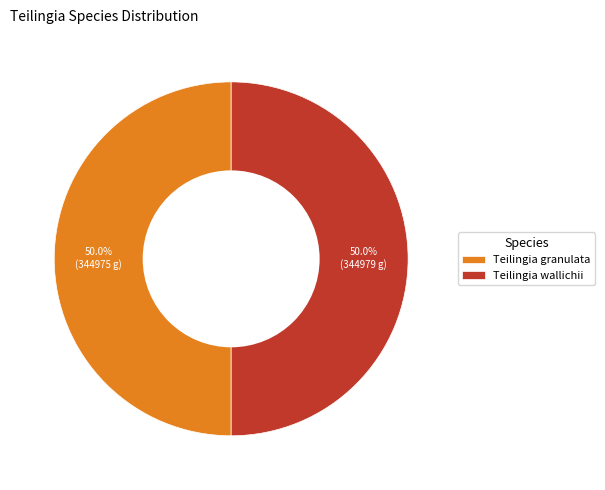

Do Teilingia granulata and Teilingia wallichii together represent more than half of the pie?

Yes